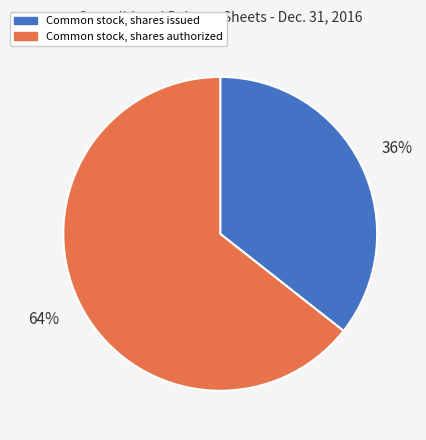

What percentage is the Common stock, shares authorized slice, to the nearest percent?

64%